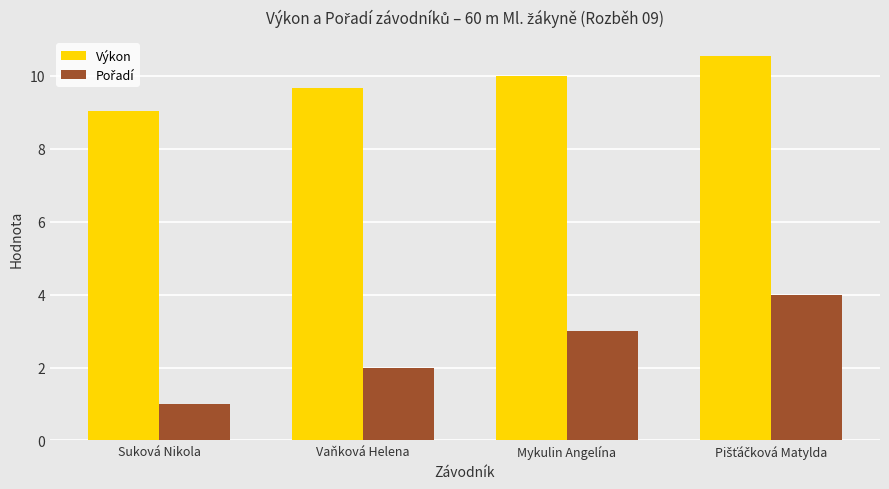

True or false: Výkon has a value of 4.3 at Vaňková Helena.

False